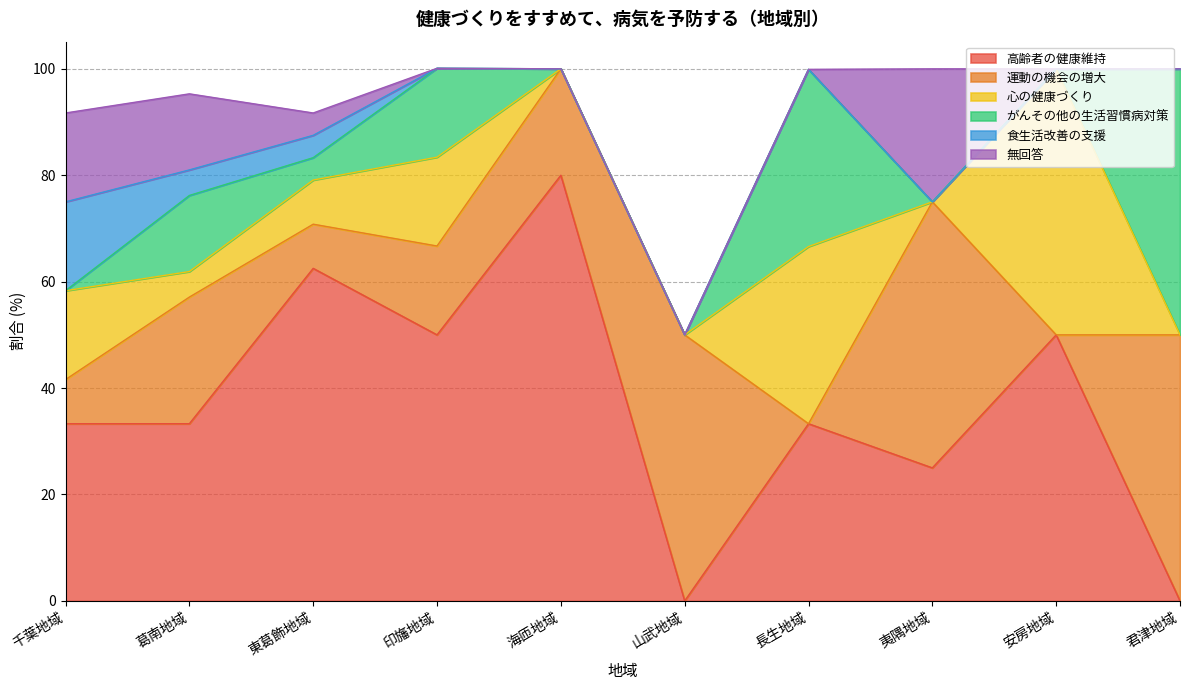

Reading left to right, list all the values displayed in this chart.

高齢者の健康維持: 33.3	33.3	62.5	50.0	80.0	0.0	33.3	25.0	50.0	0.0
運動の機会の増大: 8.3	23.8	8.3	16.7	20.0	50.0	0.0	50.0	0.0	50.0
心の健康づくり: 16.7	4.8	8.3	16.7	0.0	0.0	33.3	0.0	50.0	0.0
がんその他の生活習慣病対策: 0.0	14.3	4.2	16.7	0.0	0.0	33.3	0.0	0.0	50.0
食生活改善の支援: 16.7	4.8	4.2	0.0	0.0	0.0	0.0	0.0	0.0	0.0
無回答: 16.7	14.3	4.2	0.0	0.0	0.0	0.0	25.0	0.0	0.0